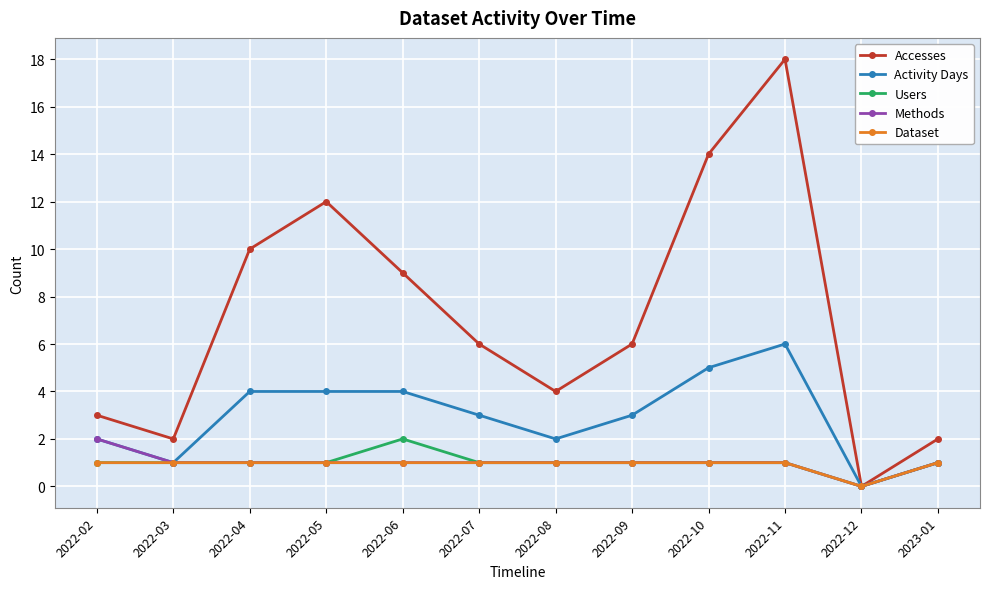

Is it true that Users equals 2 at 2022-11?

False